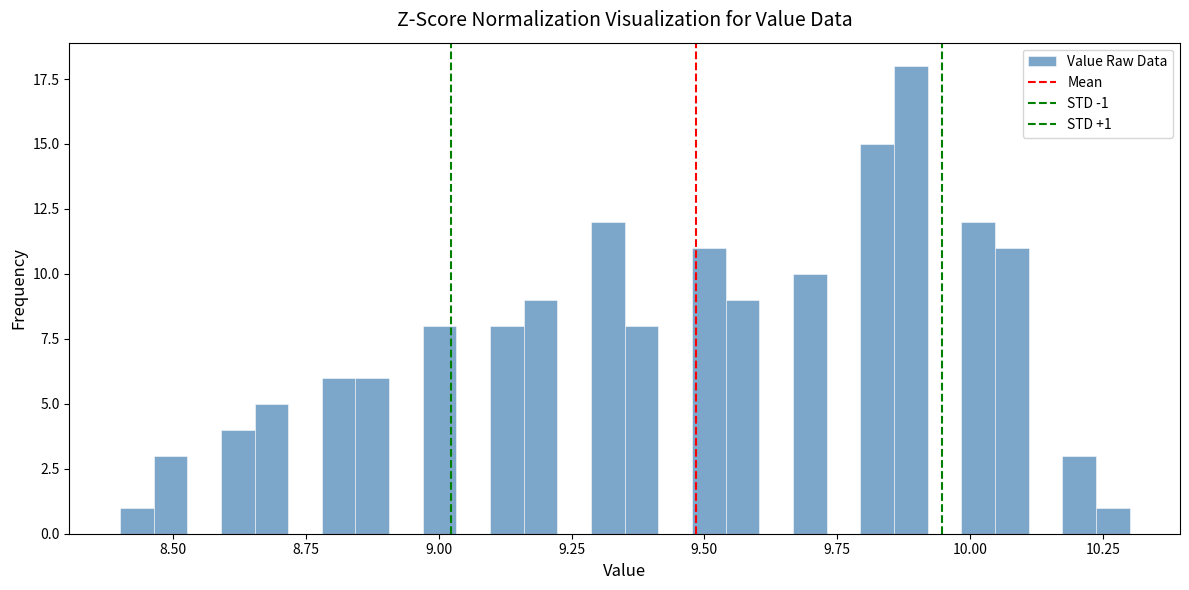

Around what value on the x-axis is the tallest bar? Give the approximate position of its centre, as read against the axis.

9.90